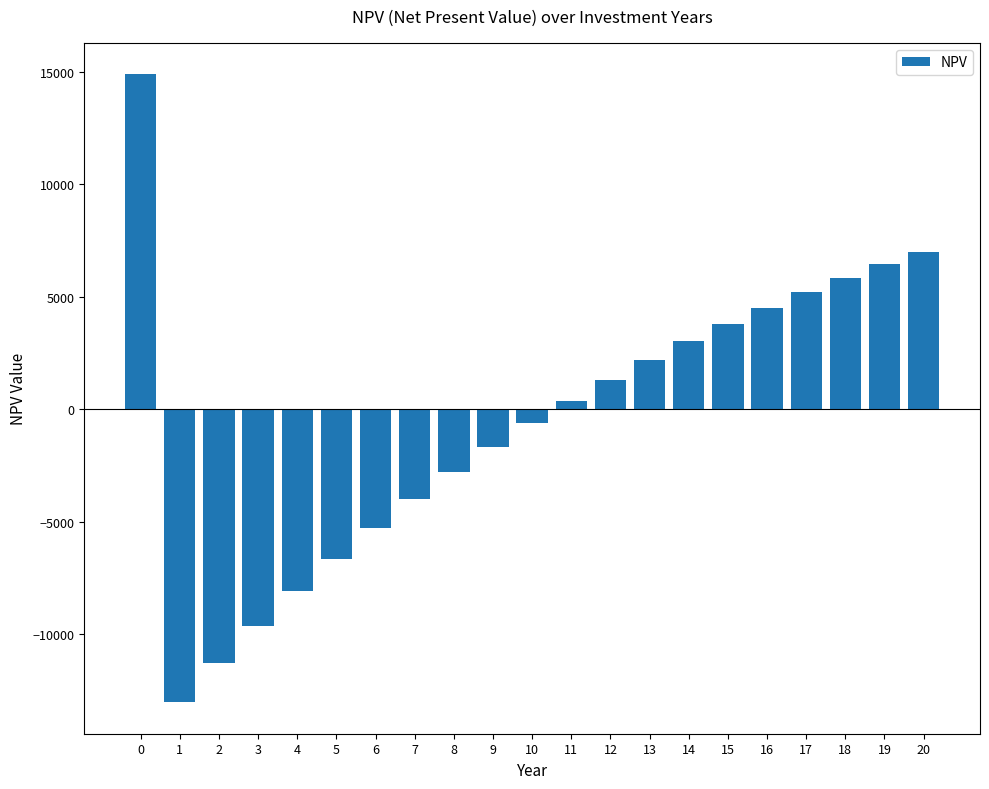

Reading left to right, what are all the values shown in this chart?

14880.6	-13016.4	-11266.0	-9622.4	-8079.1	-6630.0	-5269.3	-3991.7	-2792.1	-1665.7	-608.0	385.1	1317.6	2193.2	3015.3	3787.3	4512.1	5192.7	5831.8	6431.9	6995.3